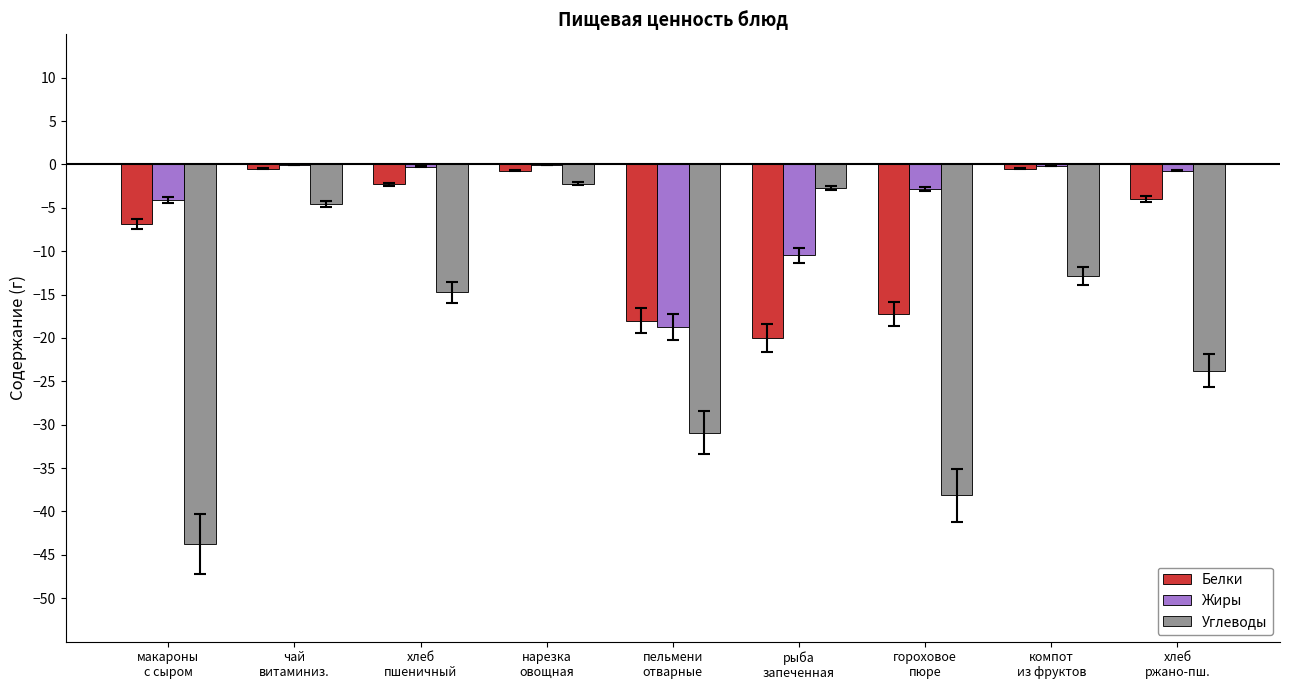

What are all the series names shown in the legend?

Белки, Жиры, Углеводы